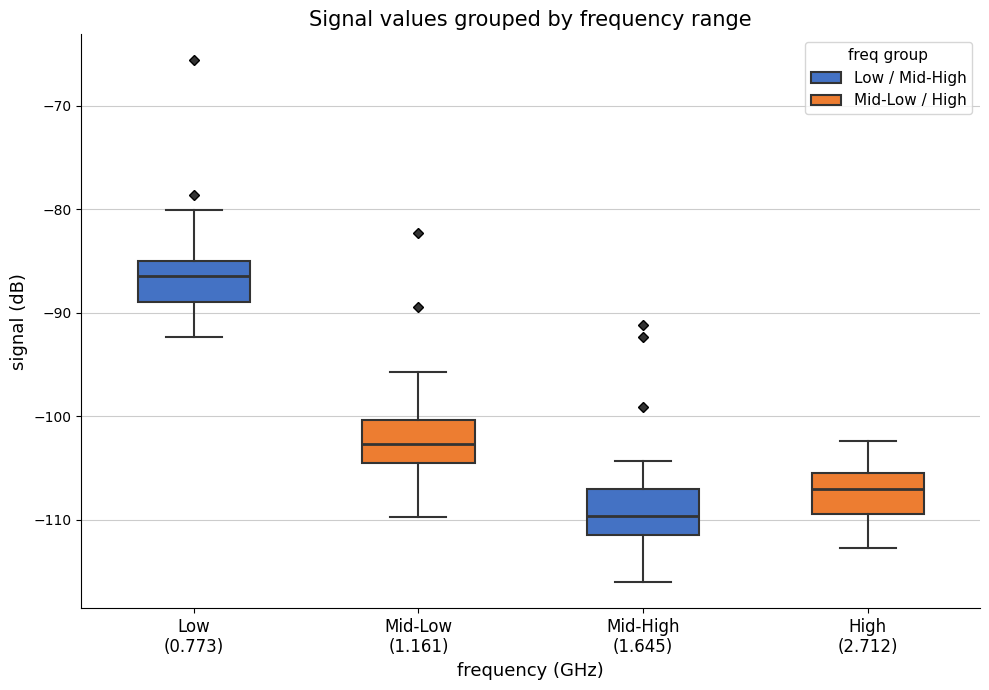

Reading left to right, read every box against the y-axis: the position of its median line, the range the box covers, and the ends of its whiskers. The values are not printed on the chart, so give them approximately, as read against the axis.

Low (0.773): median -86, box -89 to -85, whiskers -92 to -80
Mid-Low (1.161): median -103, box -104 to -100, whiskers -110 to -96
Mid-High (1.645): median -110, box -111 to -107, whiskers -116 to -104
High (2.712): median -107, box -109 to -105, whiskers -113 to -102